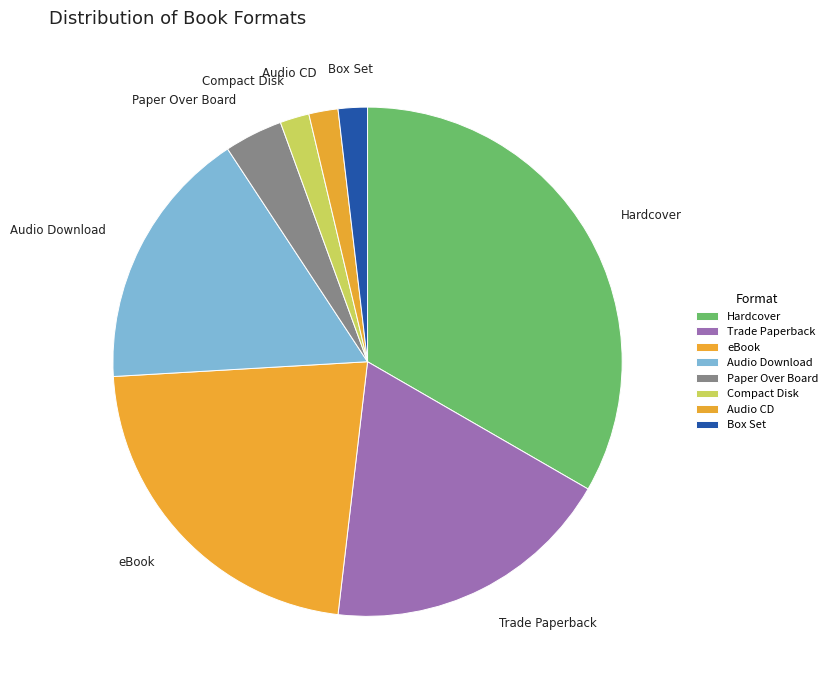

True or false: Trade Paperback accounts for 19% of the total.

True